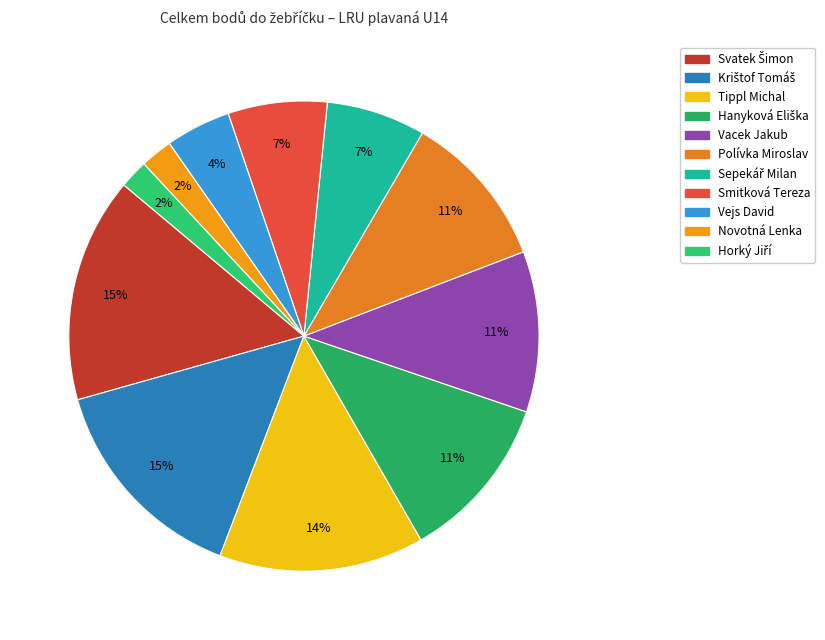

To the nearest percent, what percentage of the pie is Vacek Jakub?

11%